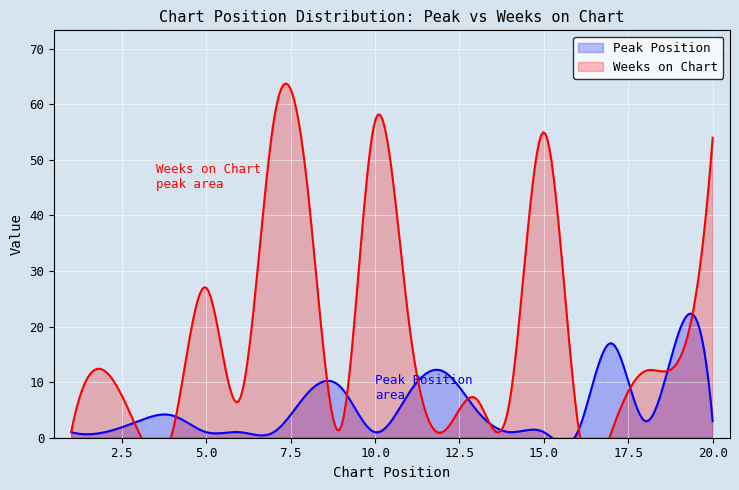

True or false: Peak Position has more than 0 interior local peaks.

True